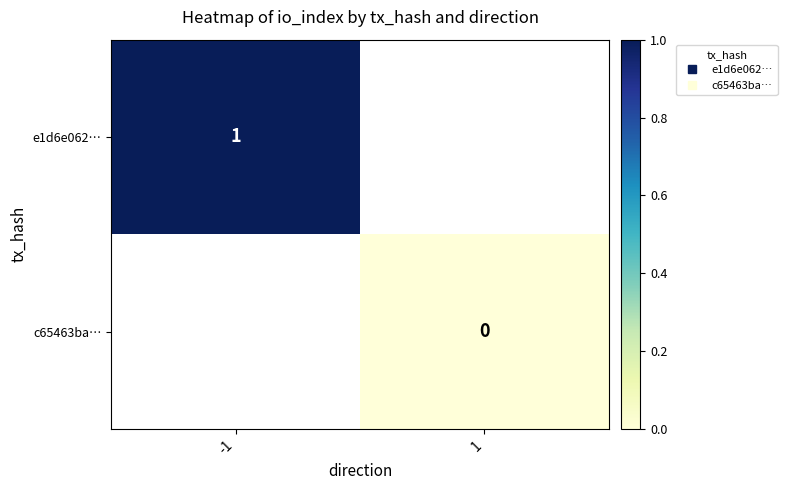

What is the greatest value displayed?

1.0